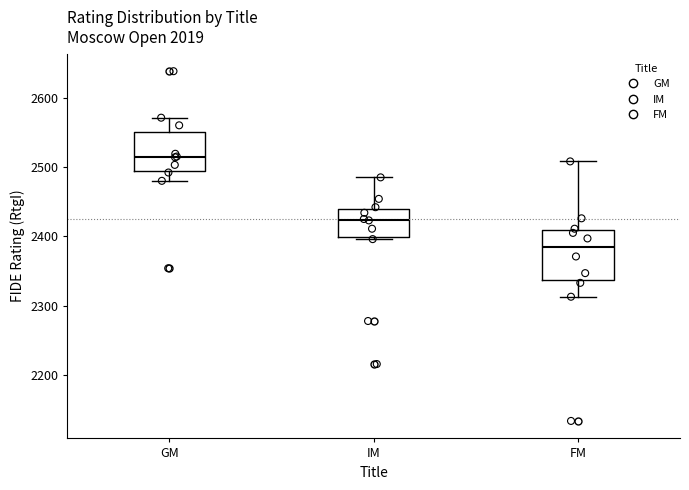

Where does the upper whisker of the box for IM end on the y-axis? The values are not printed on the chart, so give them approximately, as read against the axis.

2490